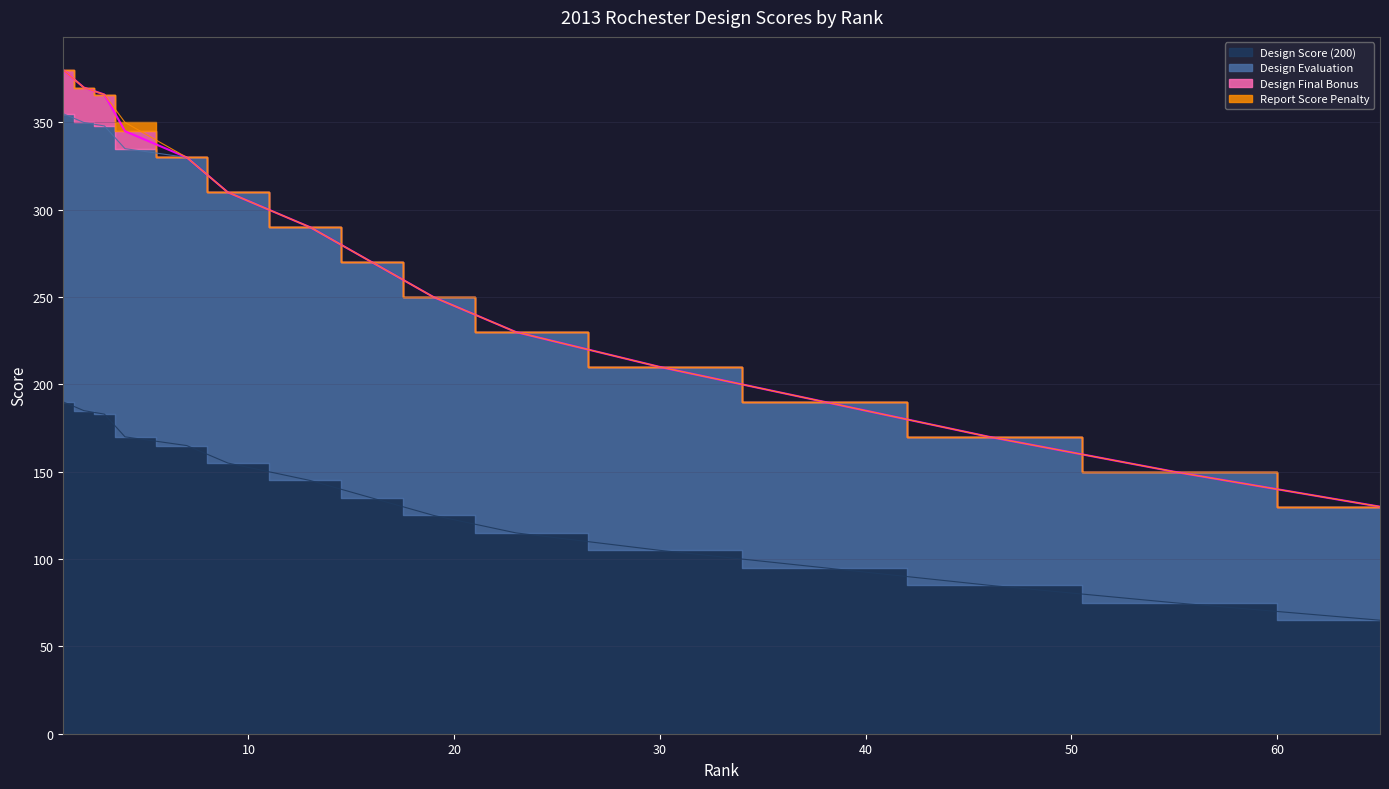

What is the difference between the maximum and second lowest values in the Design Score (200) series?

115